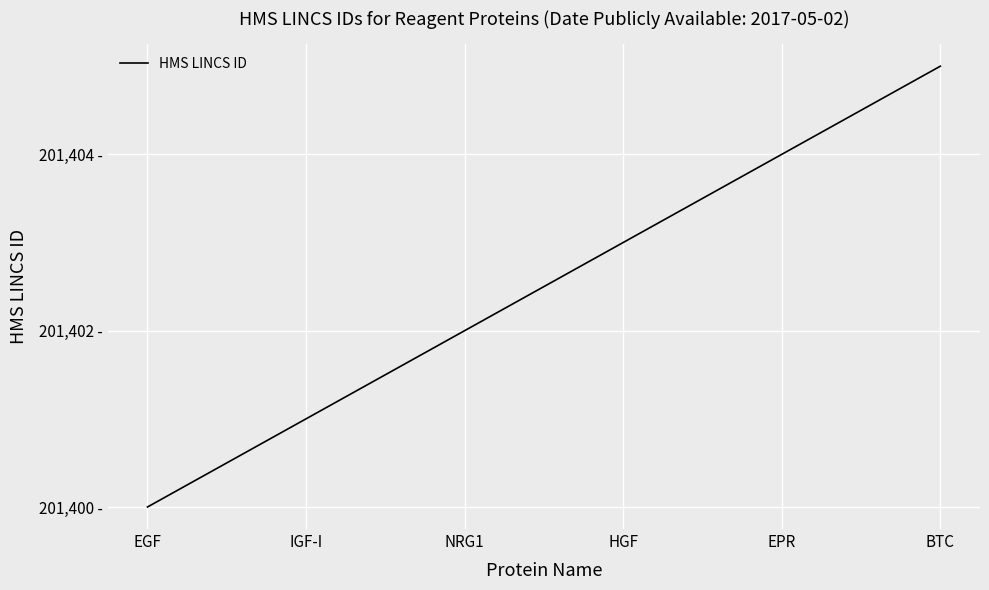

What is the average value?

201402